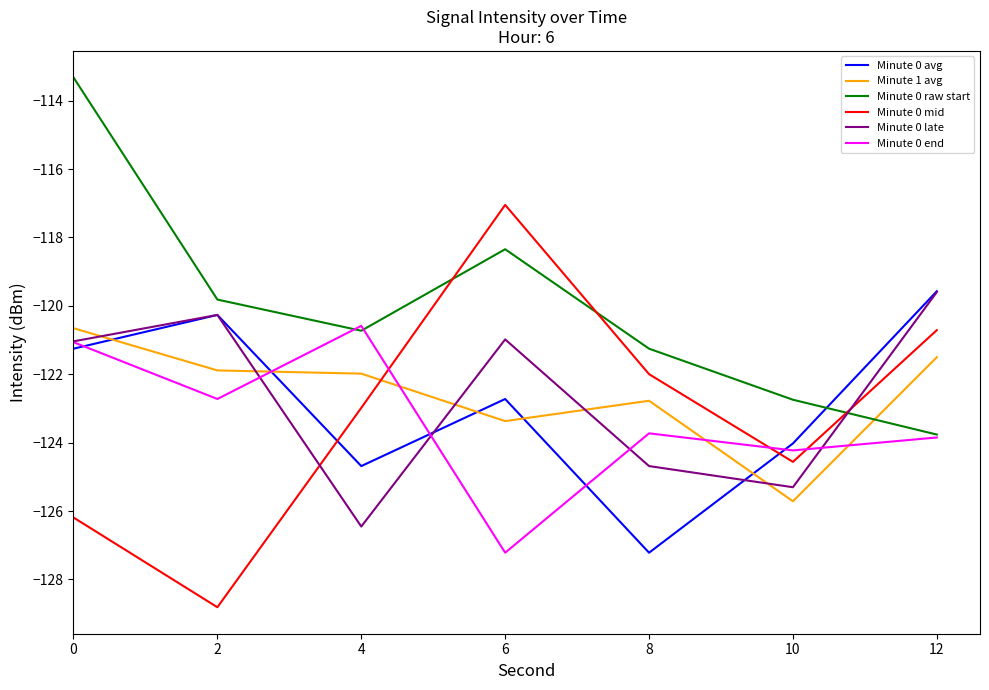

Count the number of categories in the chart.

7